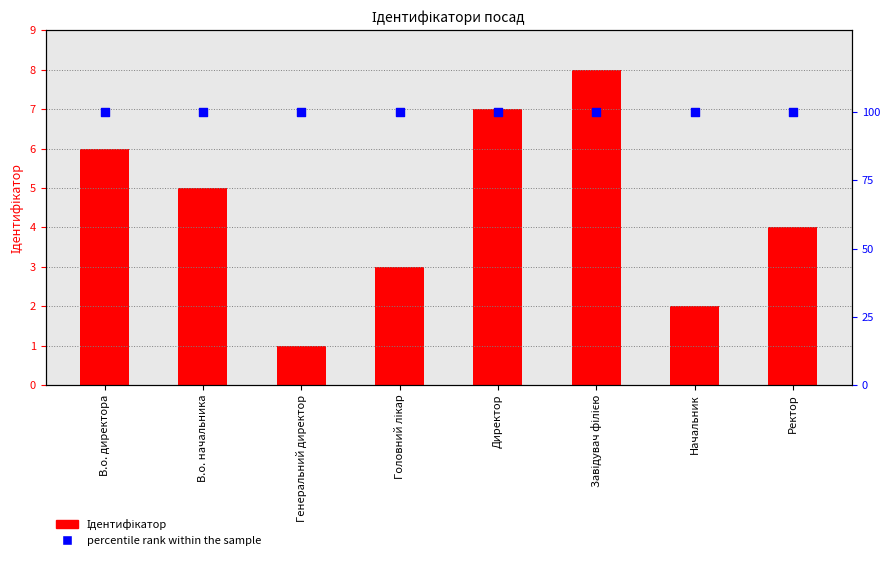

What are all the series names shown in the legend?

Ідентифікатор, percentile rank within the sample